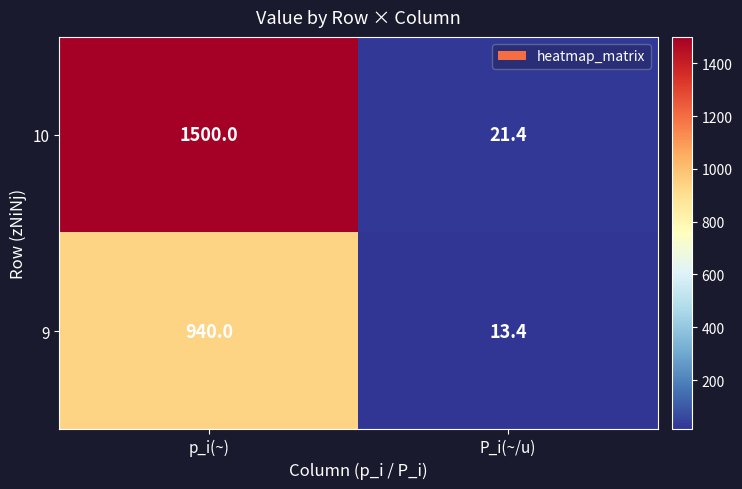

Reading left to right, list all the values displayed in this chart.

10: p_i(~)=1500.0	P_i(~/u)=21.4
9: p_i(~)=940.0	P_i(~/u)=13.4